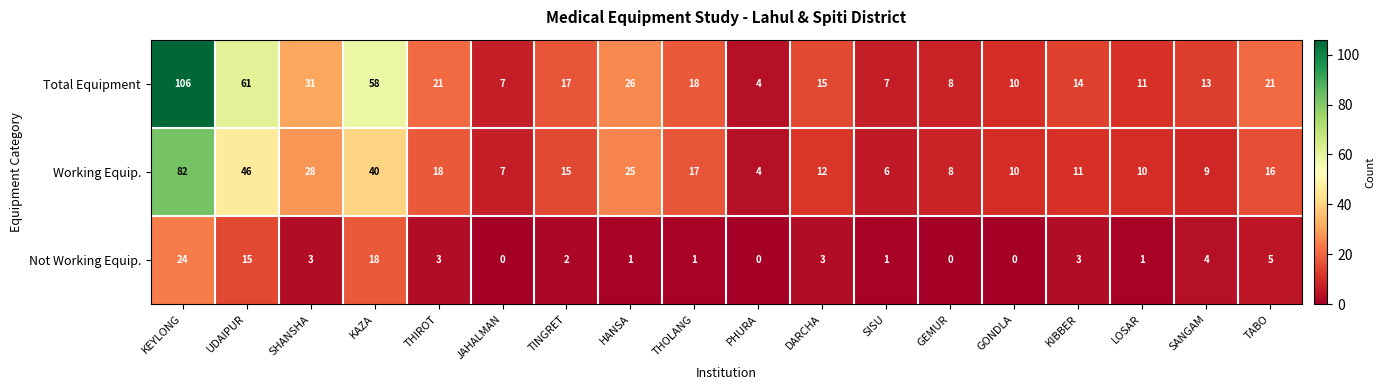

What is the difference between the maximum and minimum values in the Not Working Equip. series?

24